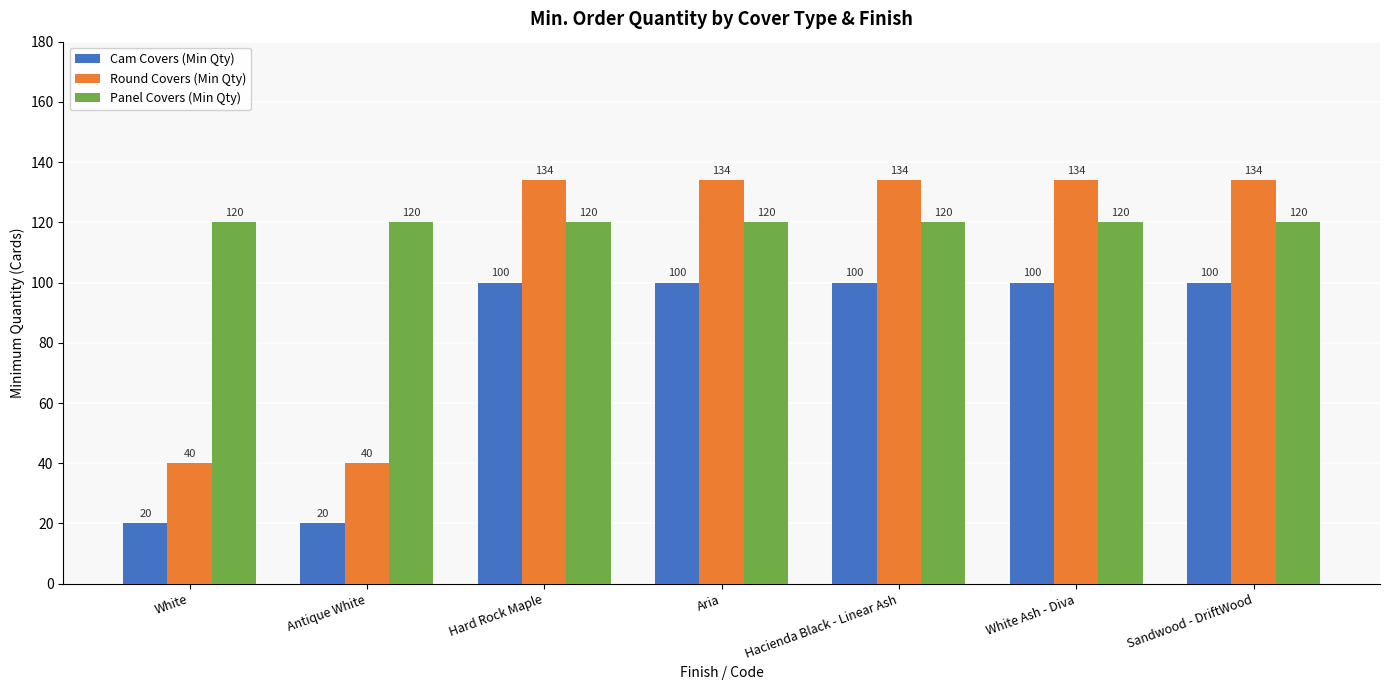

Is it true that Cam Covers (Min Qty) equals 155 at Hard Rock Maple?

False